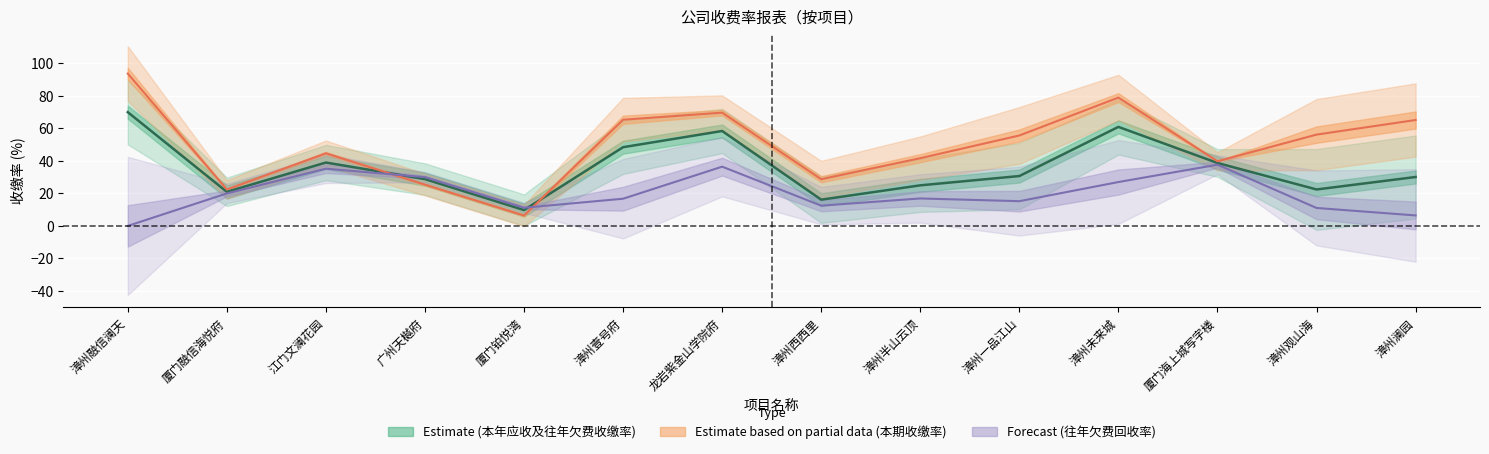

How many interior local valleys does the 往年欠费回收率 series have?

3